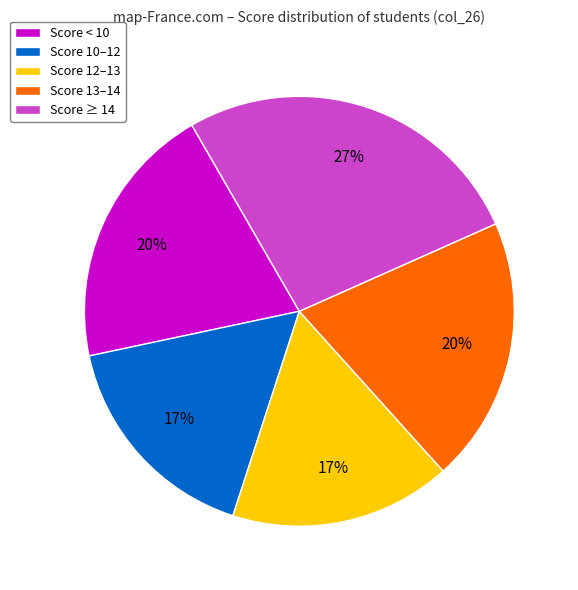

Which has a higher value, Score ≥ 14 or Score < 10?

Score ≥ 14